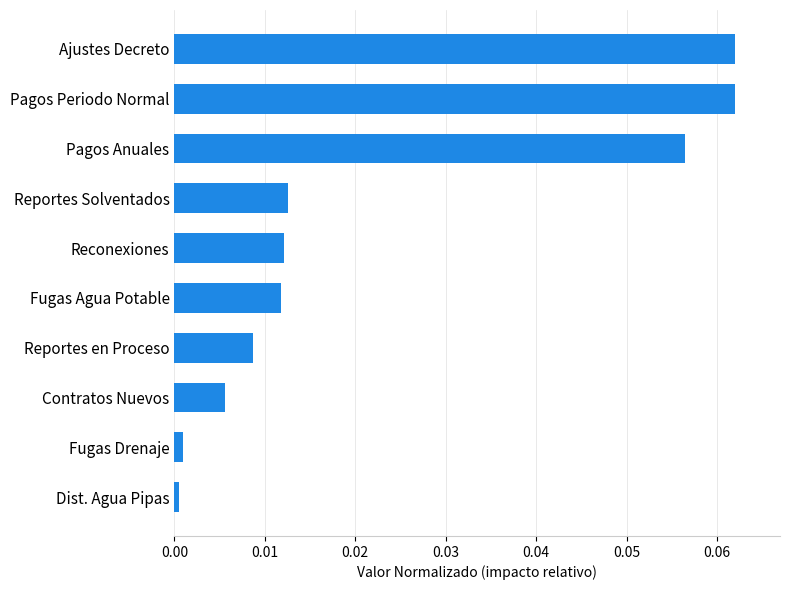

Does the chart contain any negative values?

No